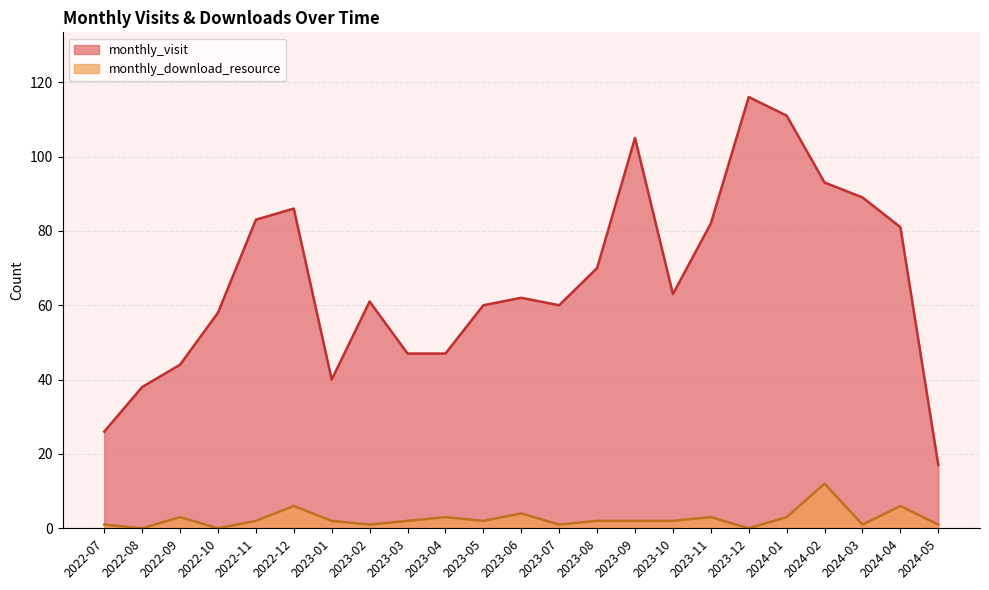

What is the difference between the highest and lowest values at 2023-03?

45